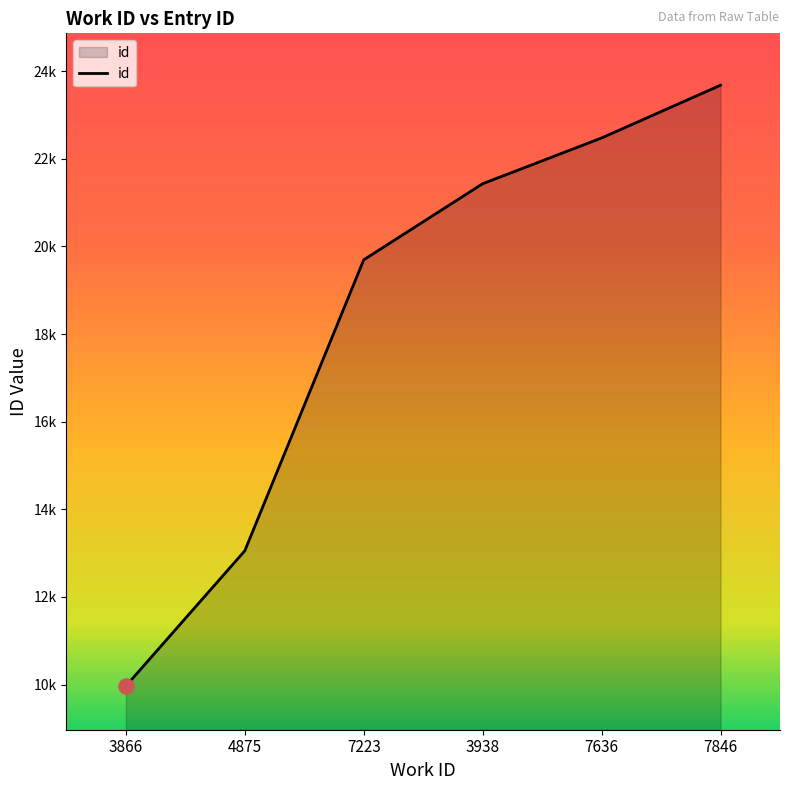

Is this an area chart (filled region under the line)?

Yes